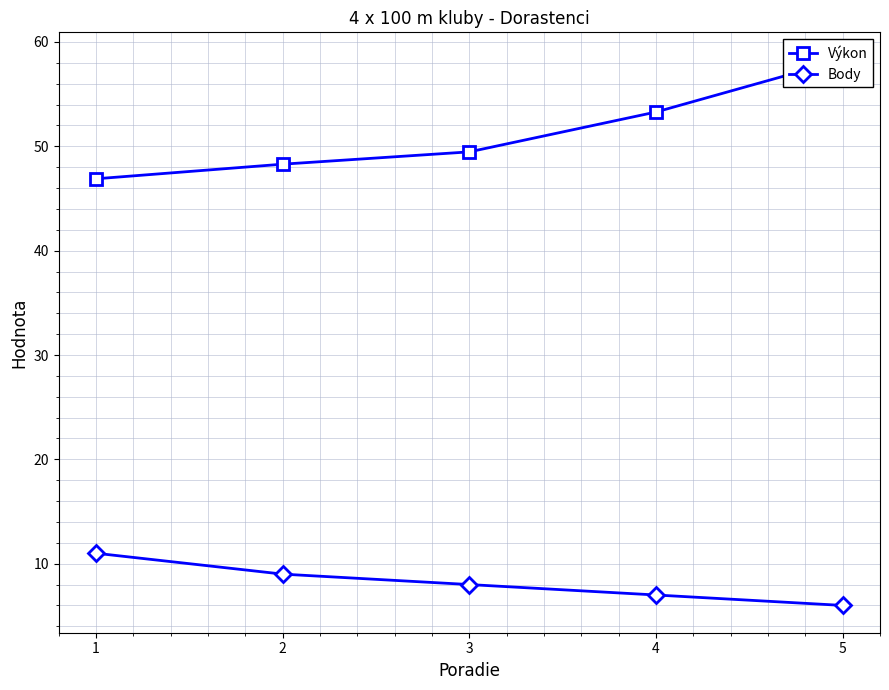

Reading right to left, list all the values displayed in this chart.

Výkon: 58.3	53.3	49.5	48.3	46.9
Body: 6.0	7.0	8.0	9.0	11.0